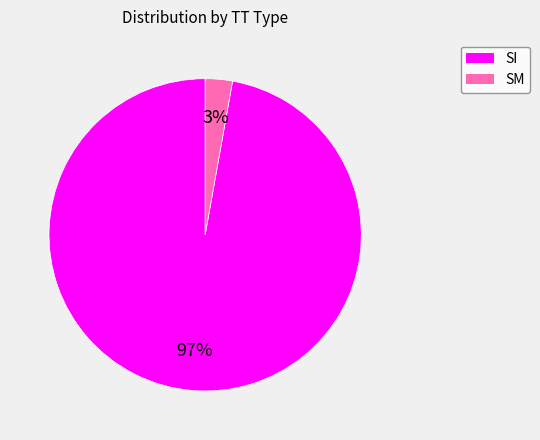

To the nearest percent, what percentage of the pie is SI?

97%